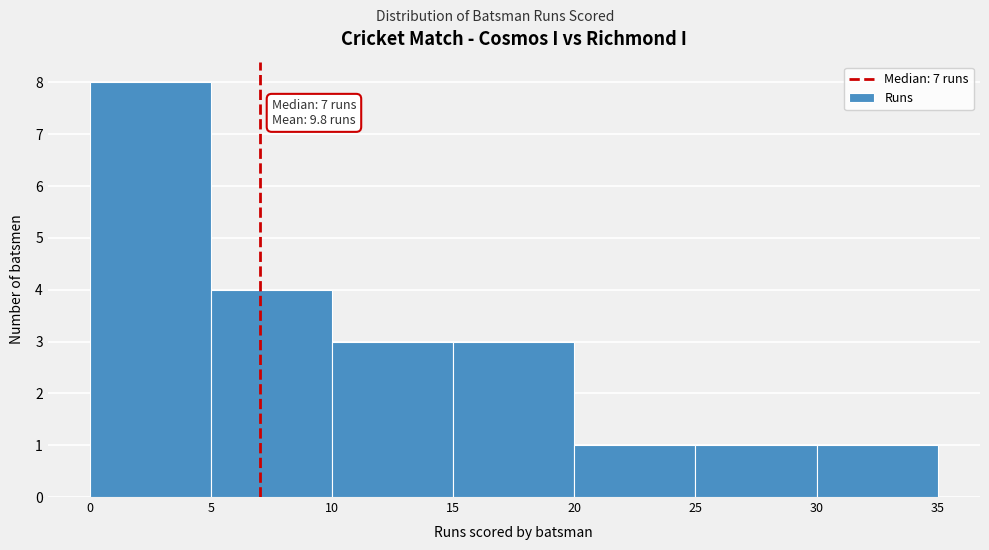

Over which range of the x-axis is the bar tallest?

0 to 5